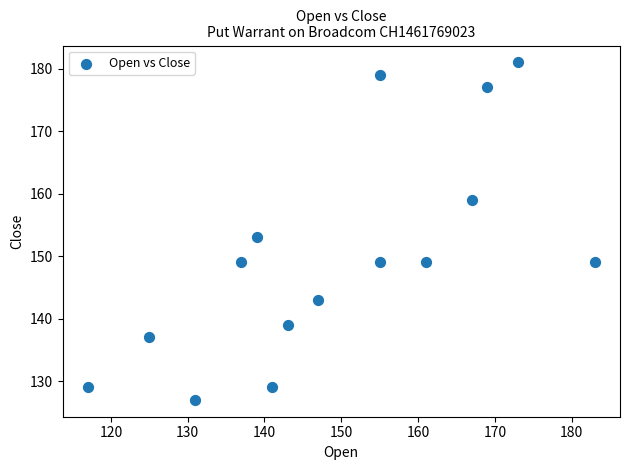

What is the range of X values (max minus min)?

66